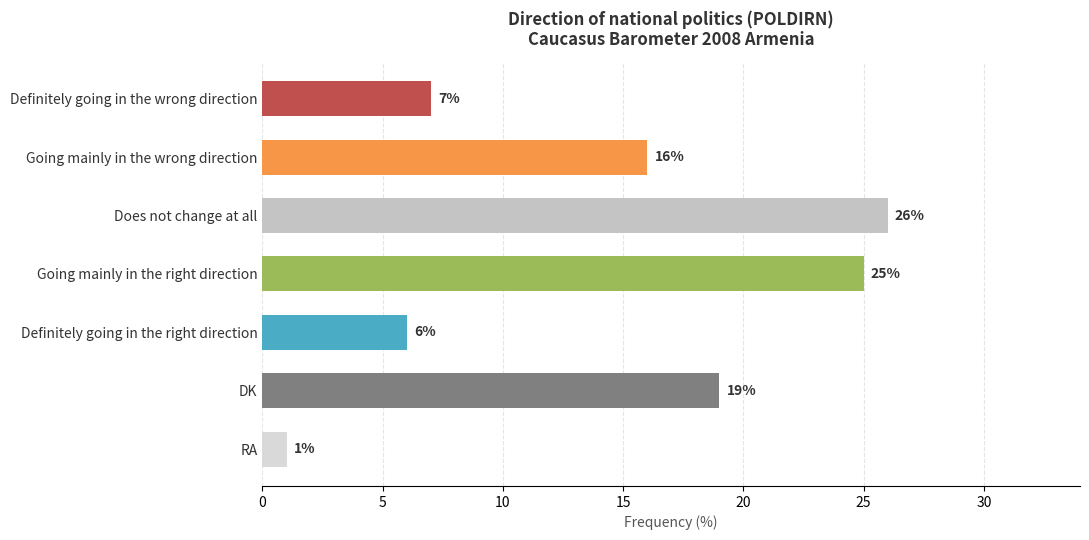

What is the average value?

14